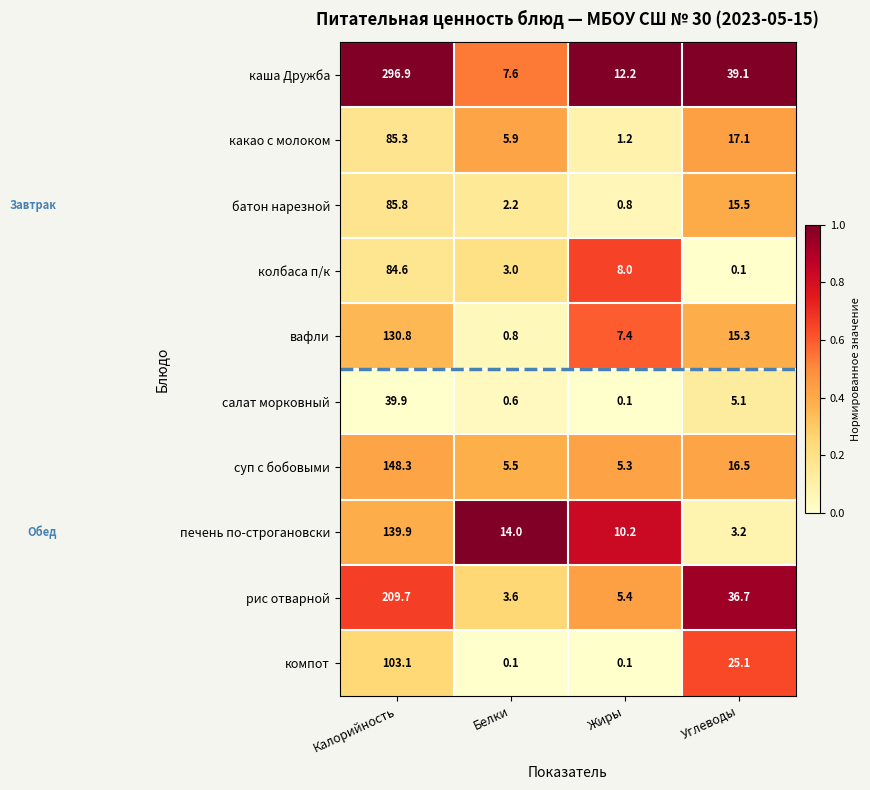

Is it true that суп с бобовыми equals 55.1 at Калорийность?

False